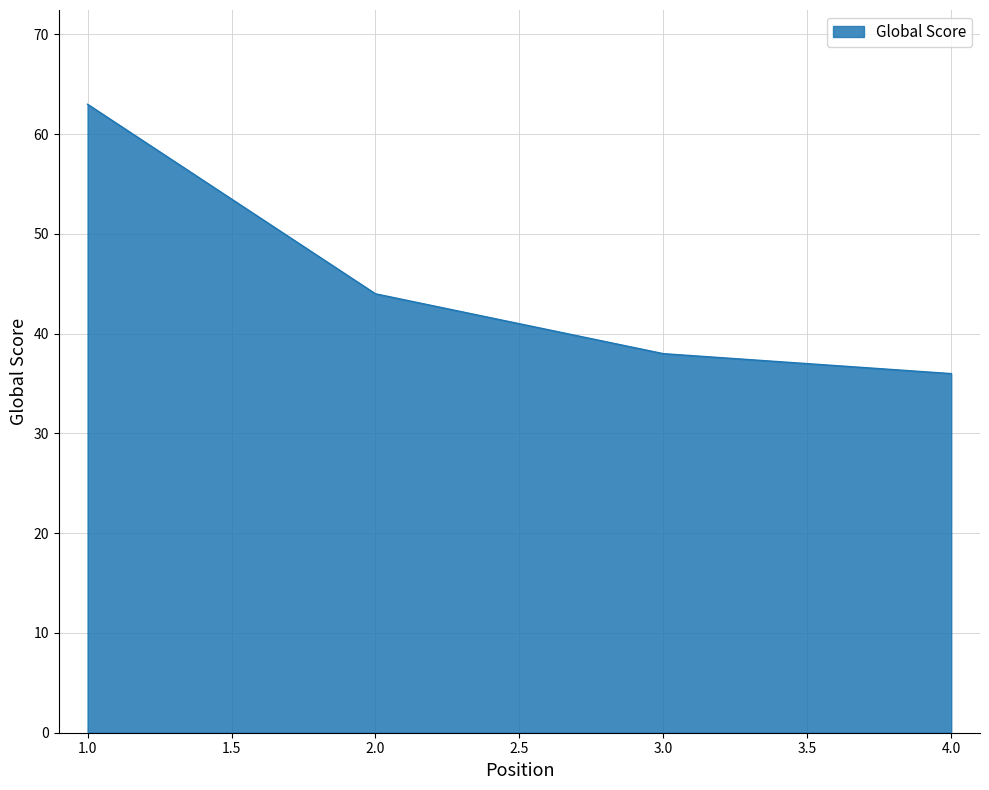

What is the ratio of the value at 2.0 to the value at 3.0?

1.2